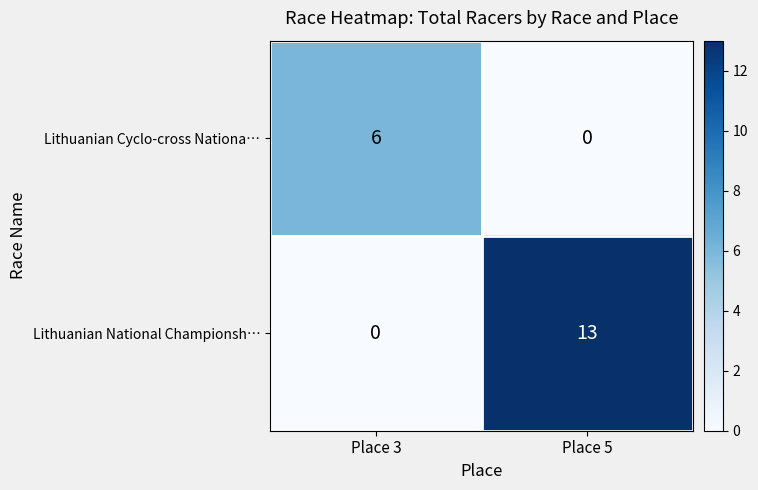

Reading left to right, list all the values displayed in this chart.

Lithuanian Cyclo-cross Nationa…: 6	0
Lithuanian National Championsh…: 0	13